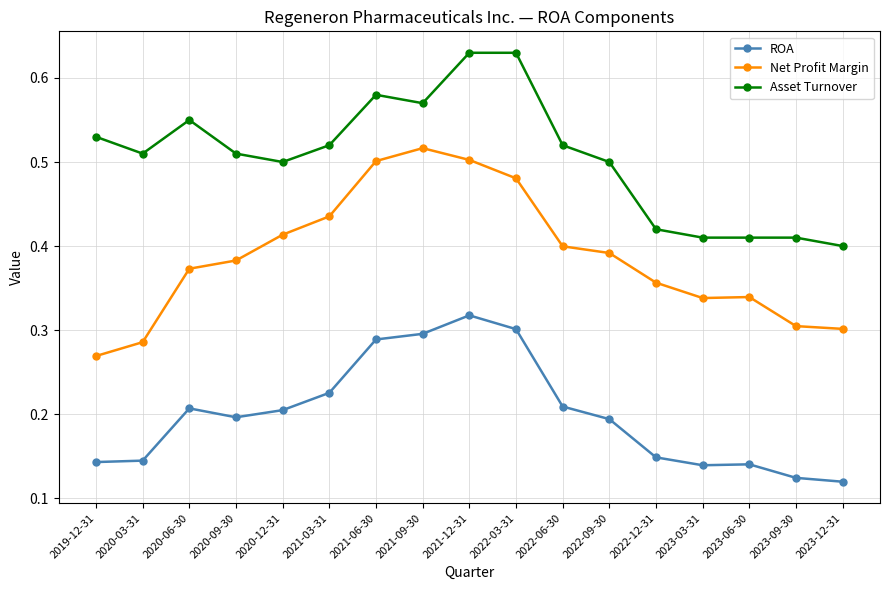

Count the Net Profit Margin values in the range 0 to 1.

17